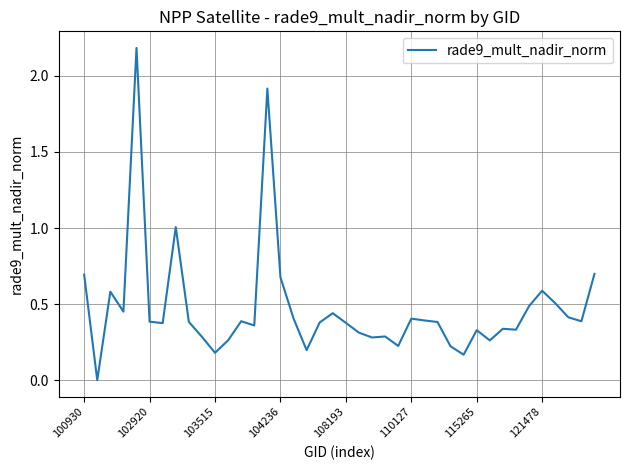

What is the difference between the maximum and minimum values?

2.2